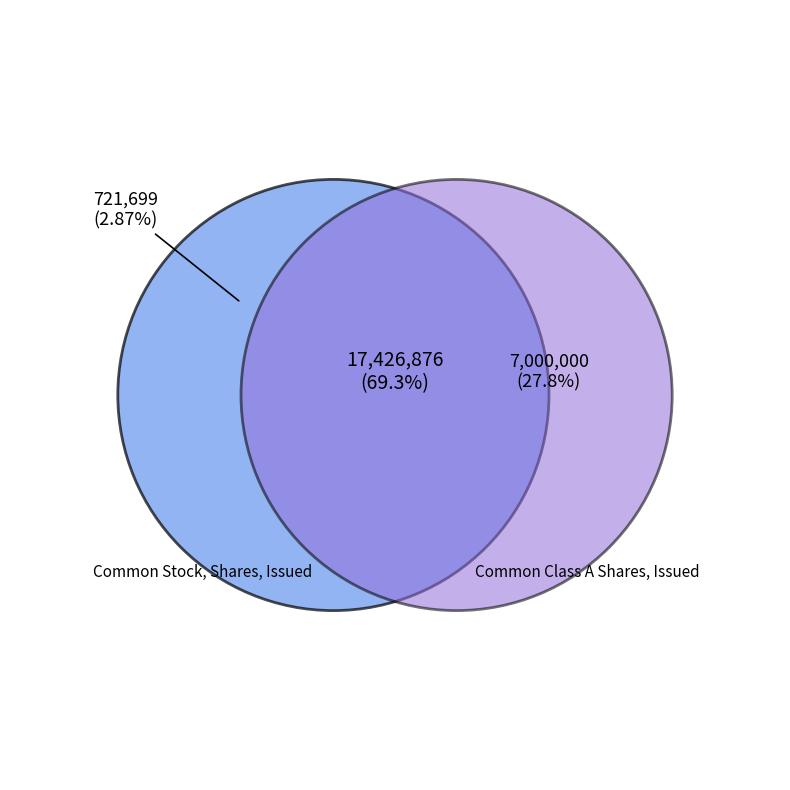

Is it true that Common Stock, Shares, Issued is 69% of the pie?

True